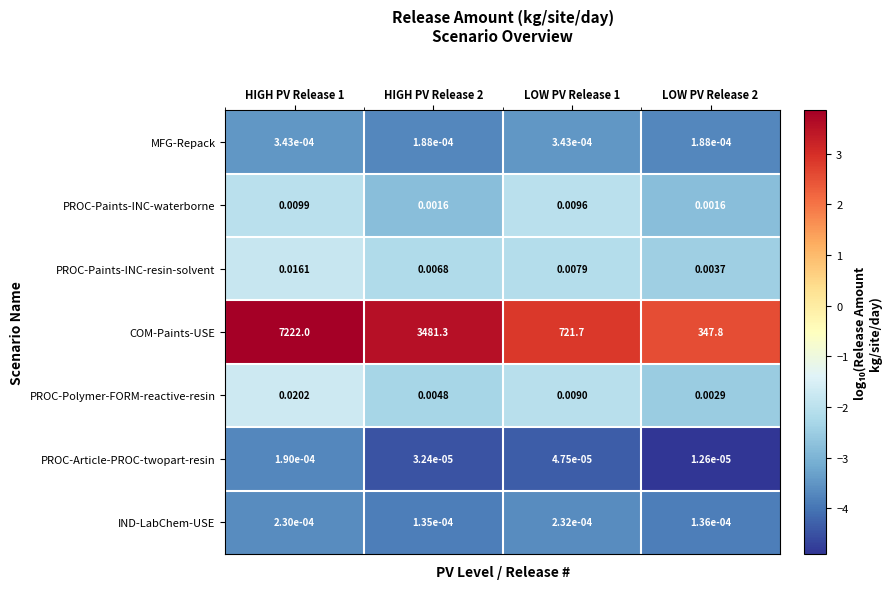

Which series has the largest total across all categories?

COM-Paints-USE